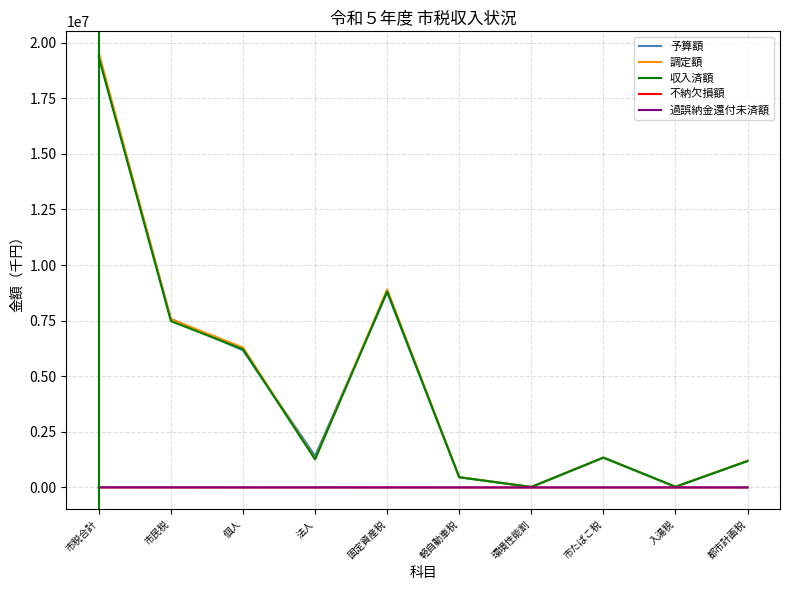

Which category has the highest value across all series?

市税合計